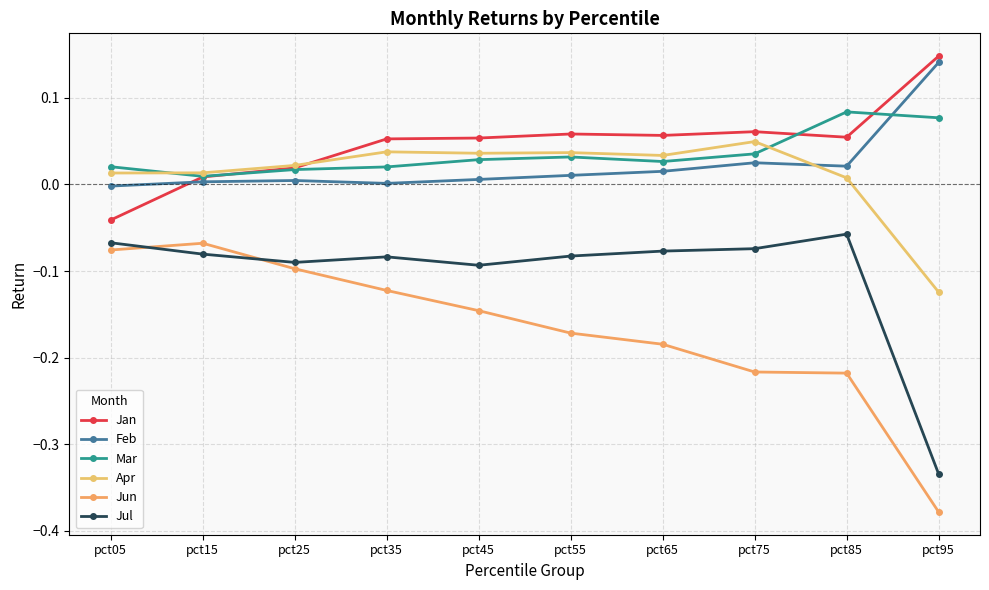

How many times do Mar and Feb cross each other?

1